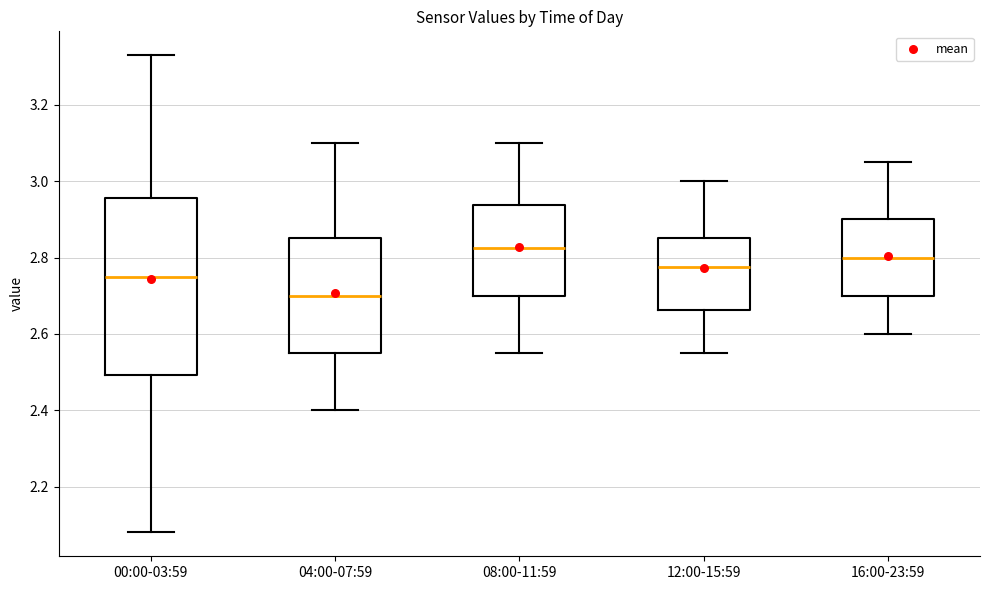

Reading left to right, transcribe this box plot: for each box, give where its median line is, the range the box spans, and where its two whiskers end, as read against the y-axis. The values are not printed on the chart, so give them approximately, as read against the axis.

00:00-03:59: median 2.76, box 2.50 to 2.96, whiskers 2.08 to 3.34
04:00-07:59: median 2.70, box 2.56 to 2.86, whiskers 2.40 to 3.10
08:00-11:59: median 2.82, box 2.70 to 2.94, whiskers 2.56 to 3.10
12:00-15:59: median 2.78, box 2.66 to 2.86, whiskers 2.56 to 3.00
16:00-23:59: median 2.80, box 2.70 to 2.90, whiskers 2.60 to 3.06